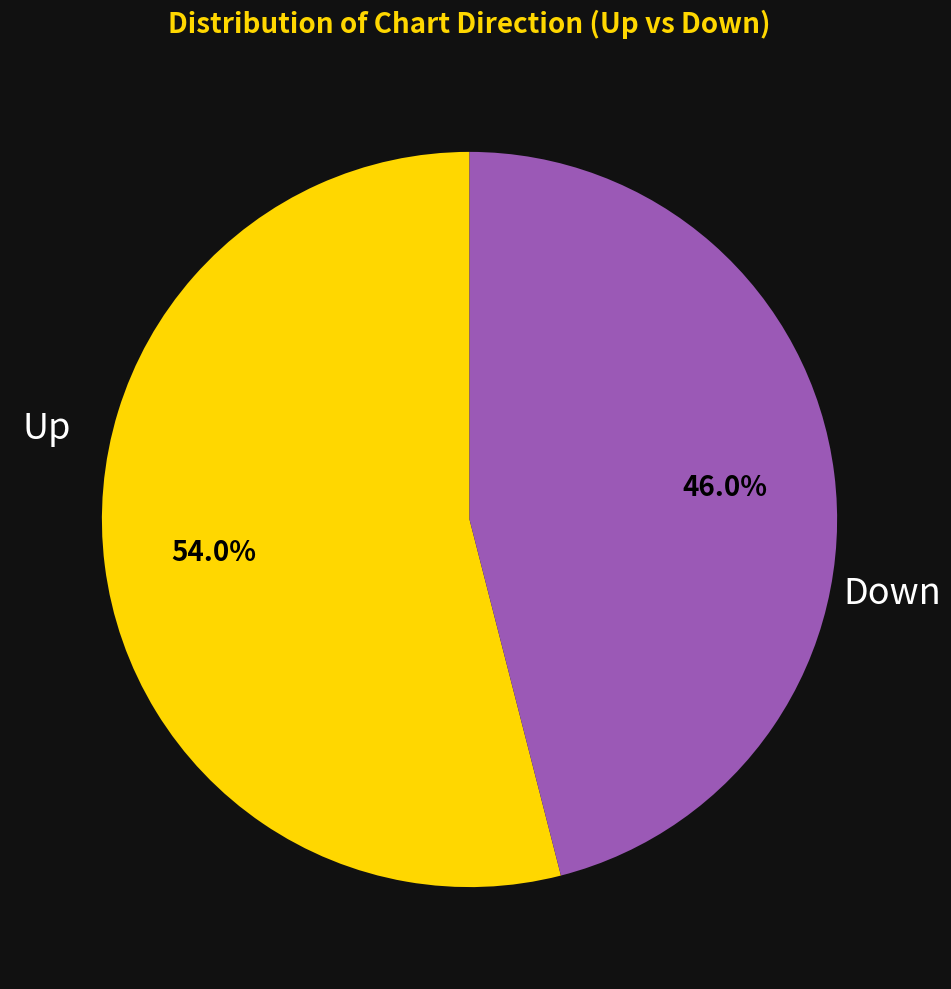

Is there a majority slice in this chart?

Yes